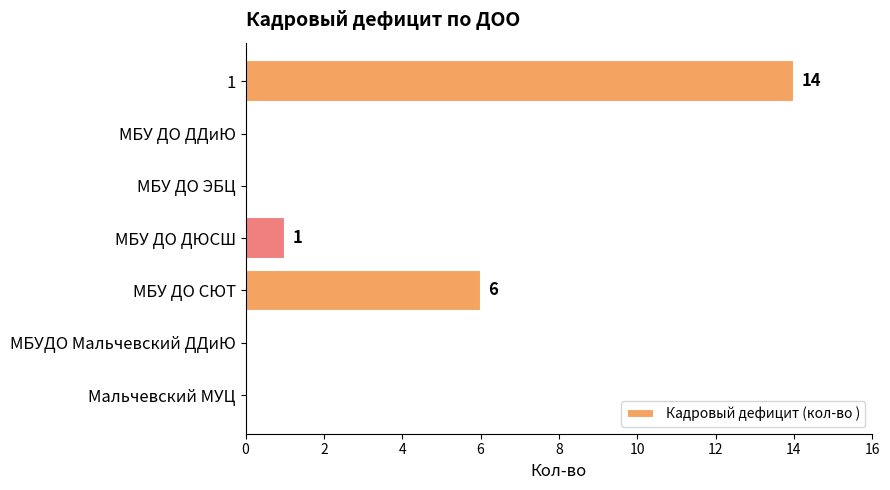

How many categories are shown in the chart?

7